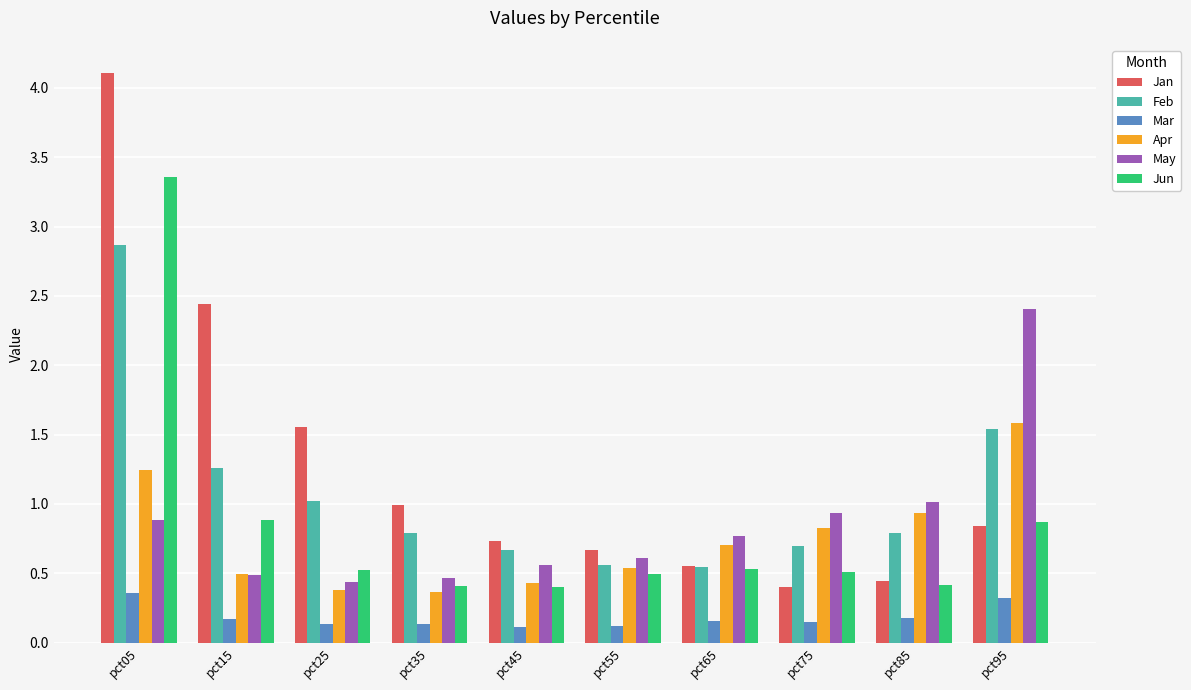

Rank the series by their maximum value, from highest to lowest.

Jan, Jun, Feb, May, Apr, Mar